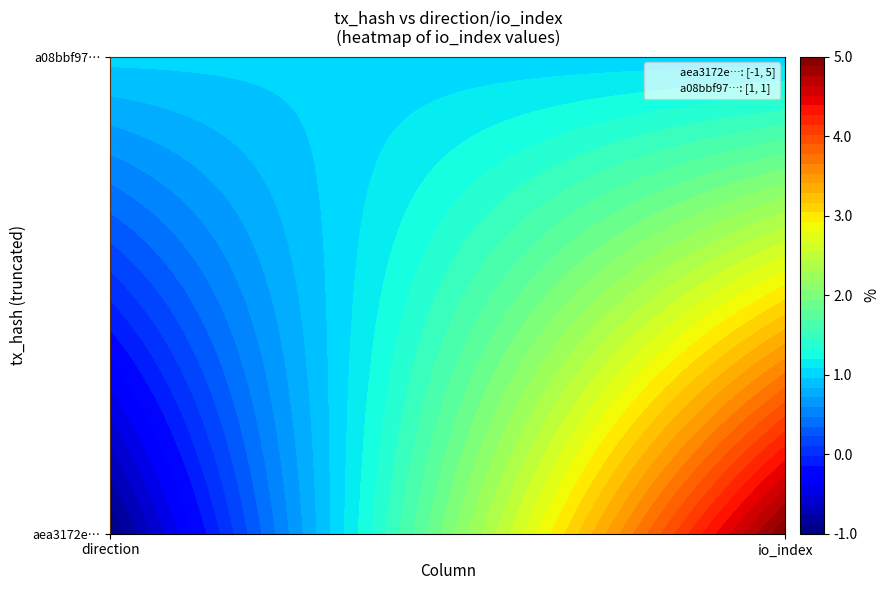

The value of aea3172e80e62f7e4336d189b50bf5496d6cfae at 1 is 5. True or false?

True